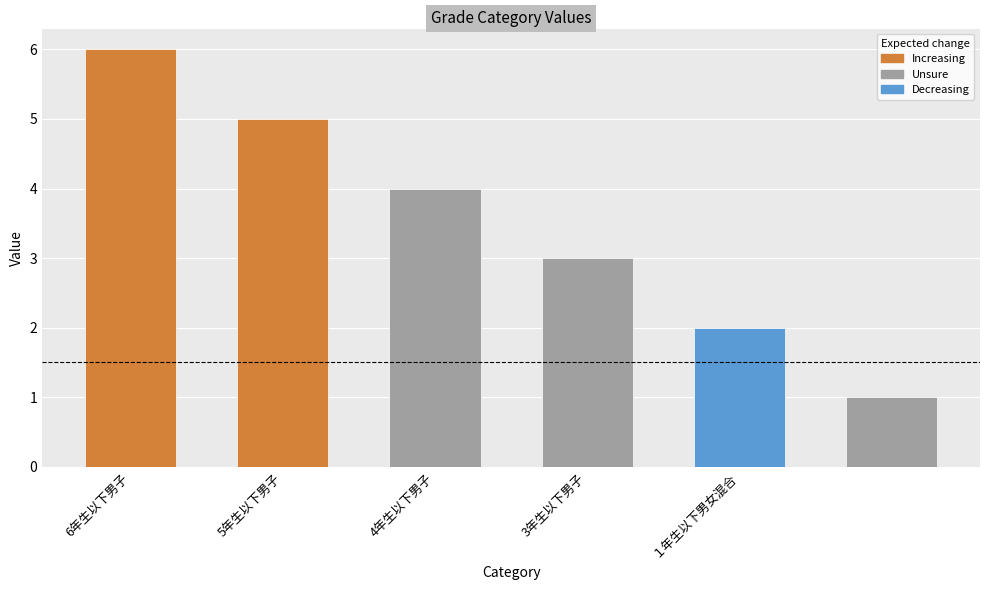

What is the difference between the maximum and second lowest values?

4